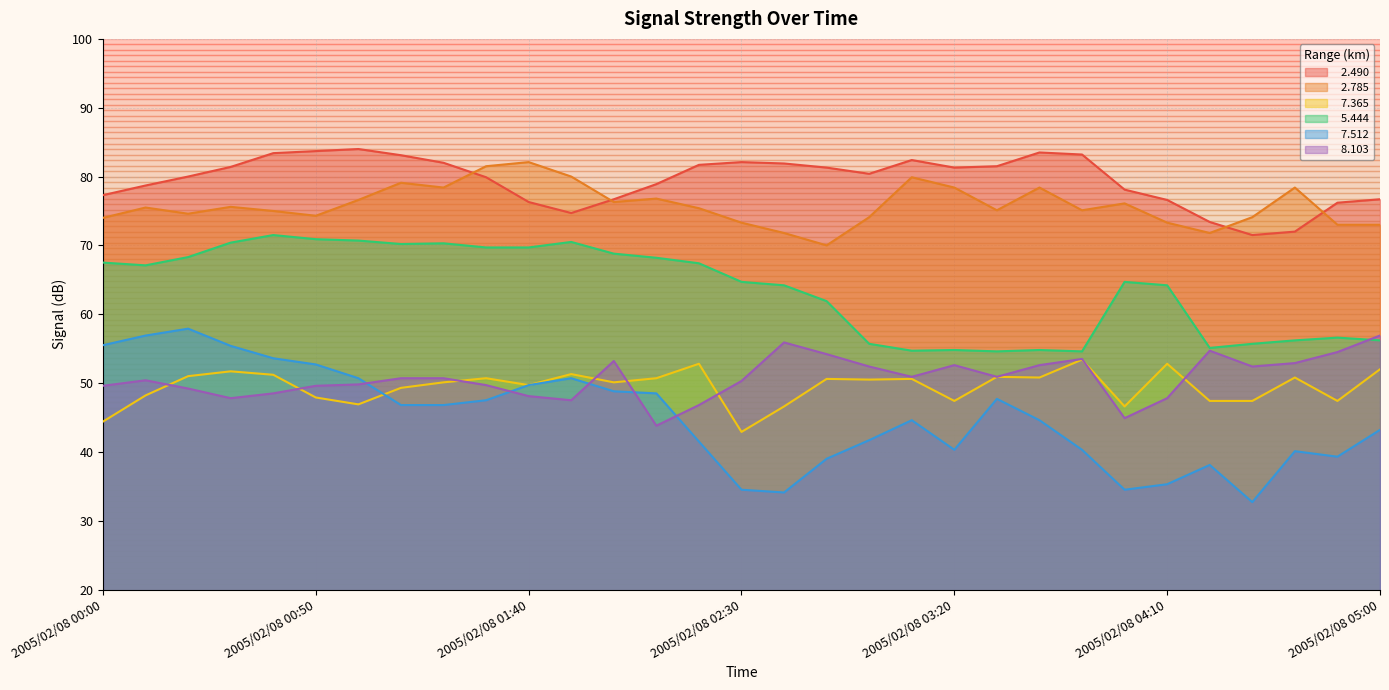

What is the sum of all   7.365 values?

1534.1